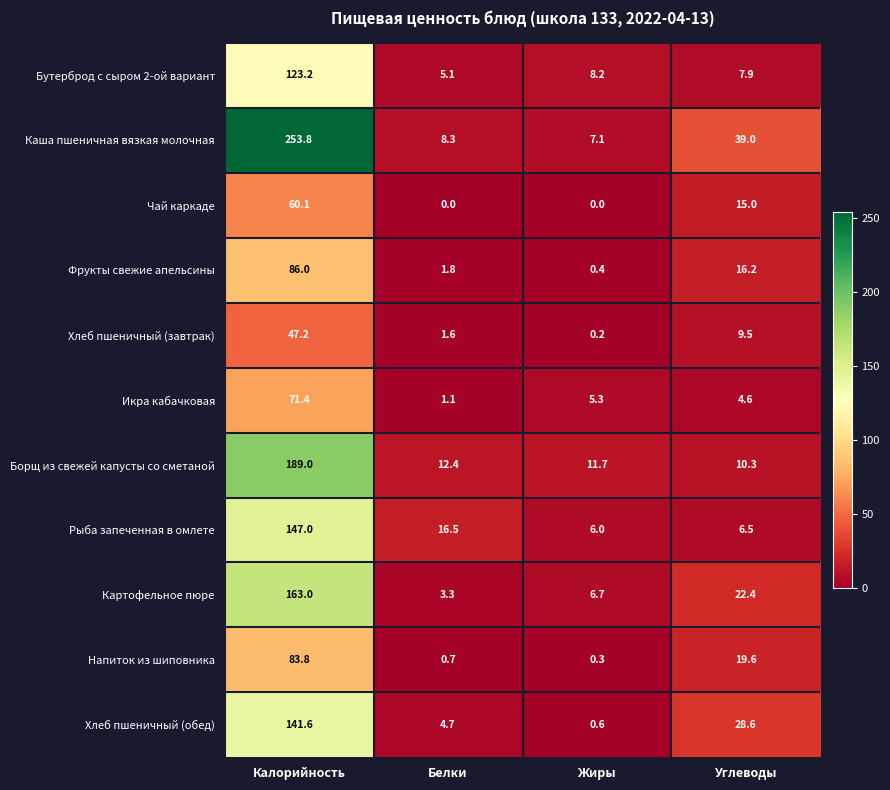

What is the maximum value shown in the chart?

253.8